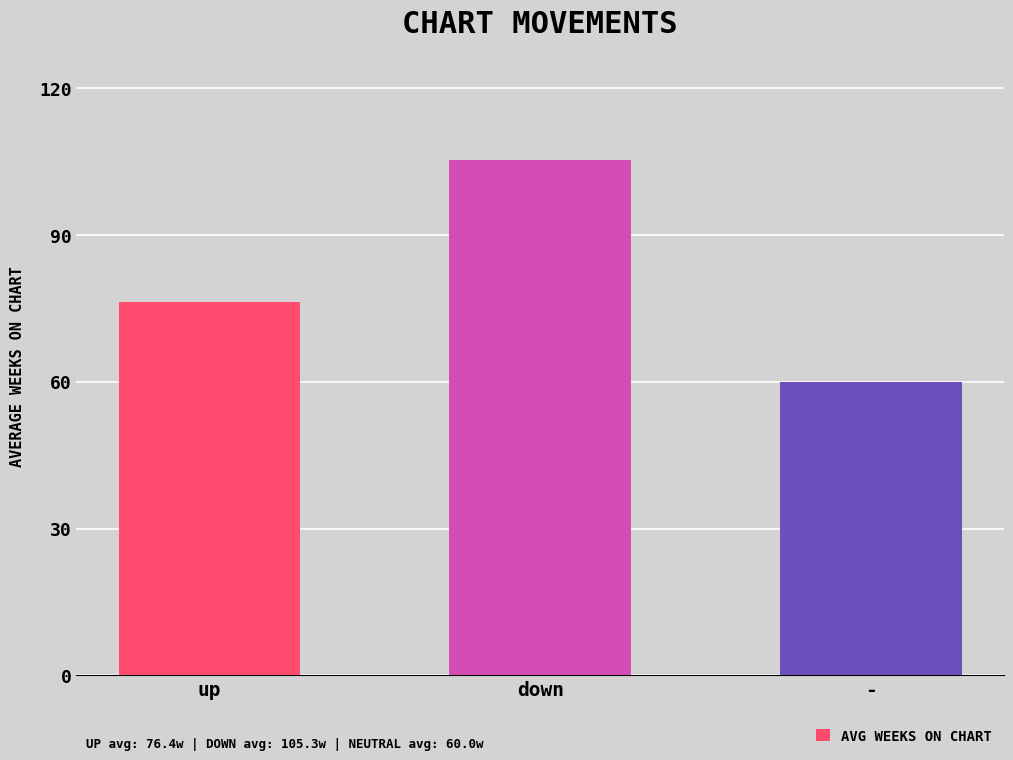

At which category does the chart reach its minimum across all series?

-